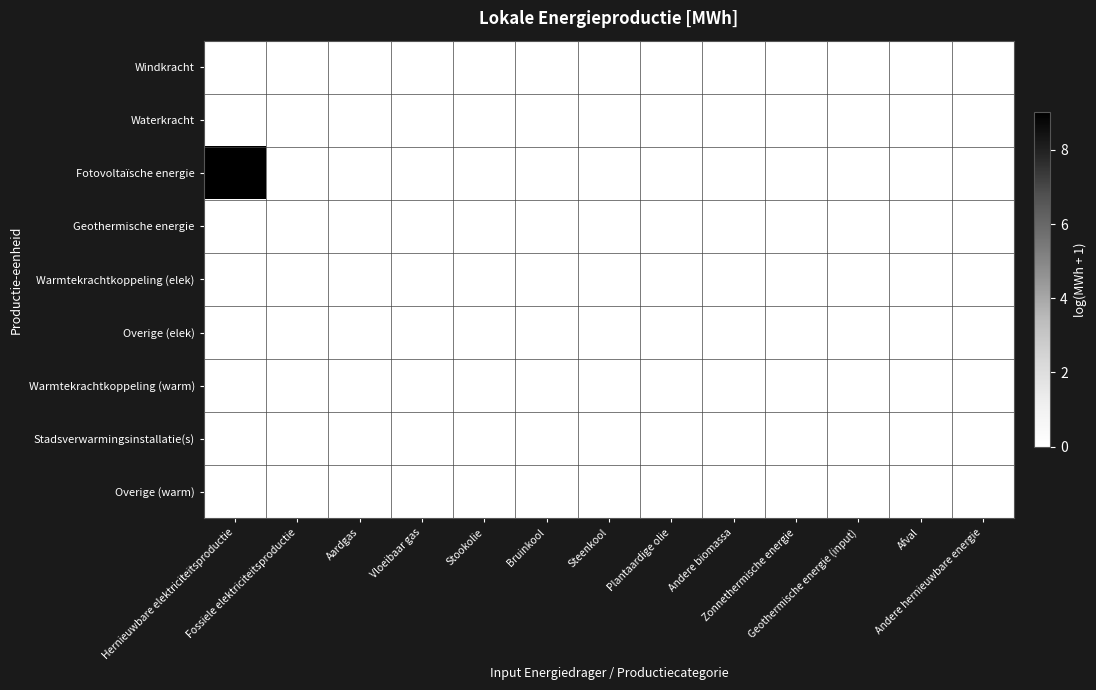

Which series has the largest range (max minus min)?

Fotovoltaïsche energie